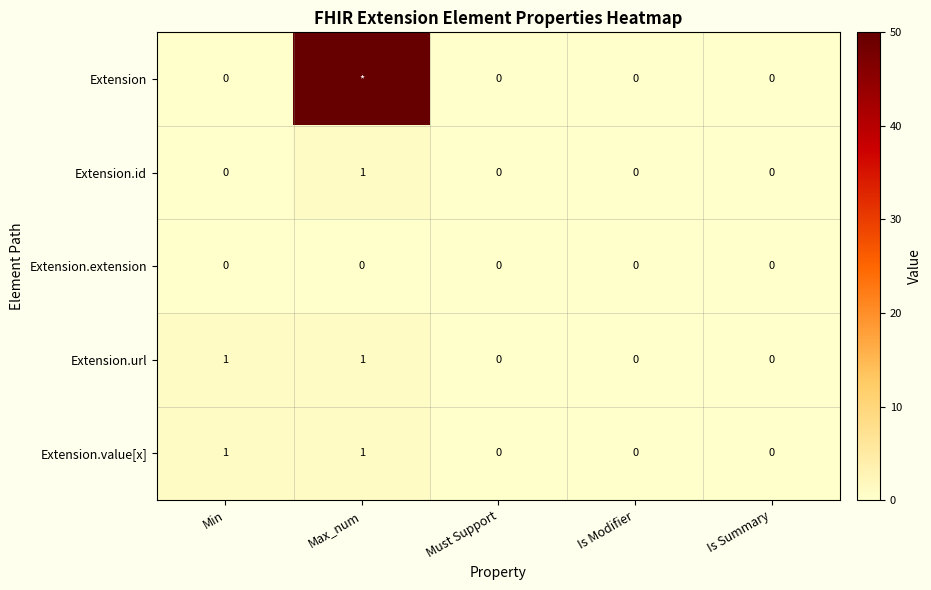

True or false: Extension.id has a value of 1 at Max_num.

True